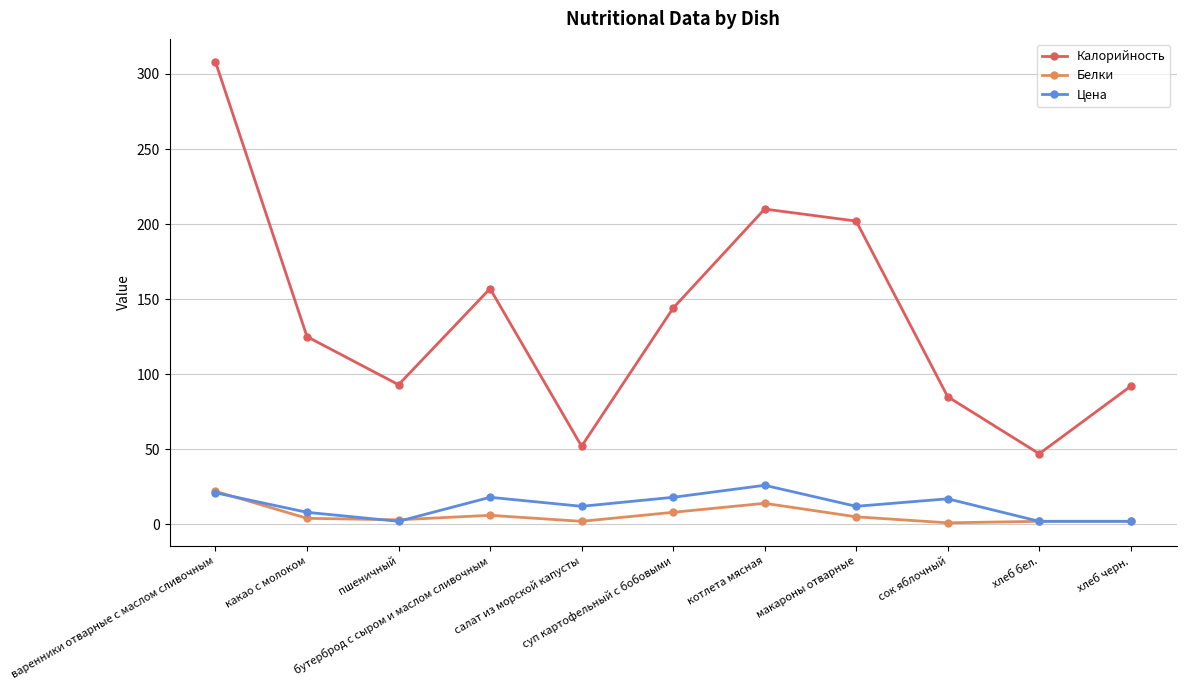

At how many categories does at least one series exceed 114?

6